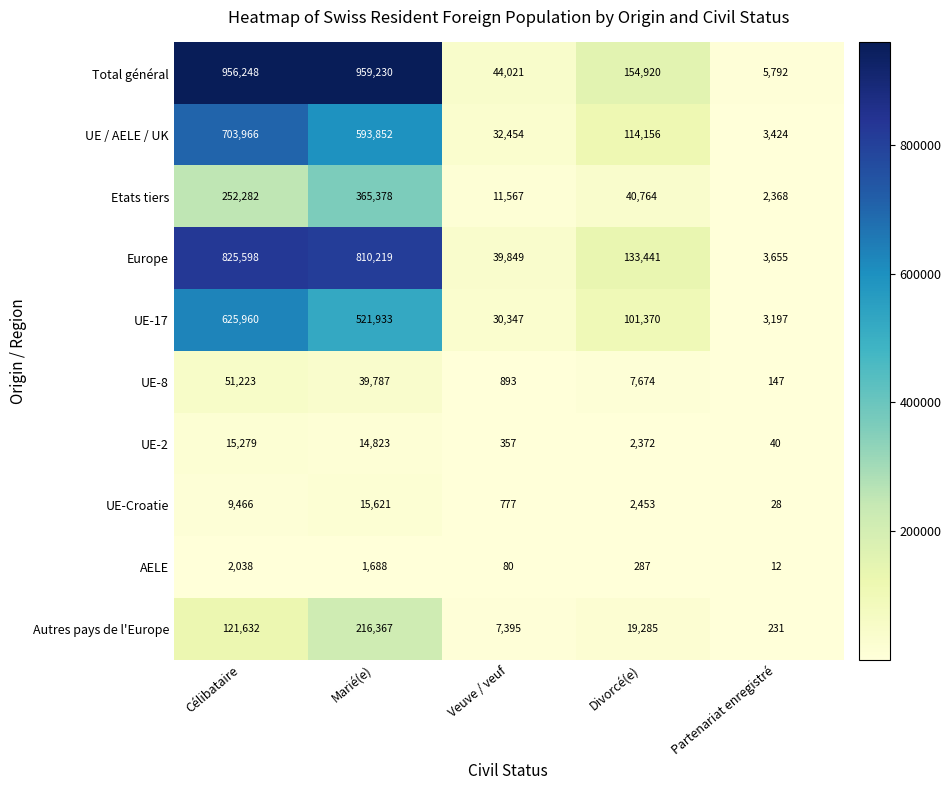

What is the spread (max minus min) of values at Partenariat enregistré?

5780